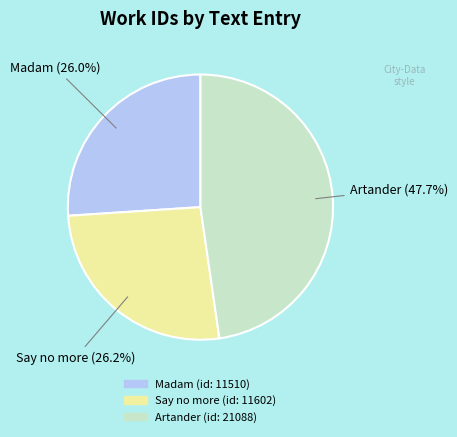

How many segments does this pie chart have?

3